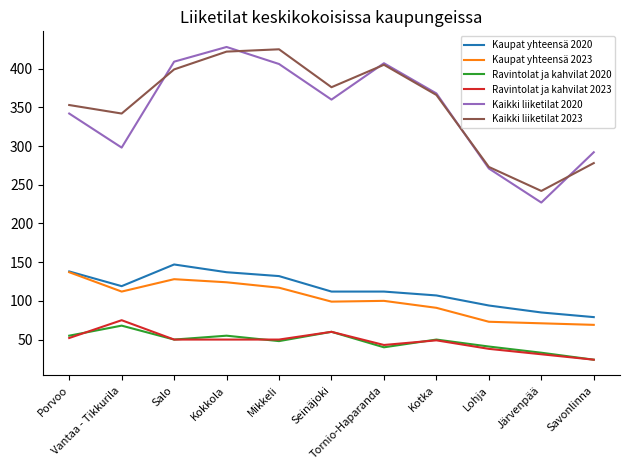

Is this an area chart (filled region under the line)?

No